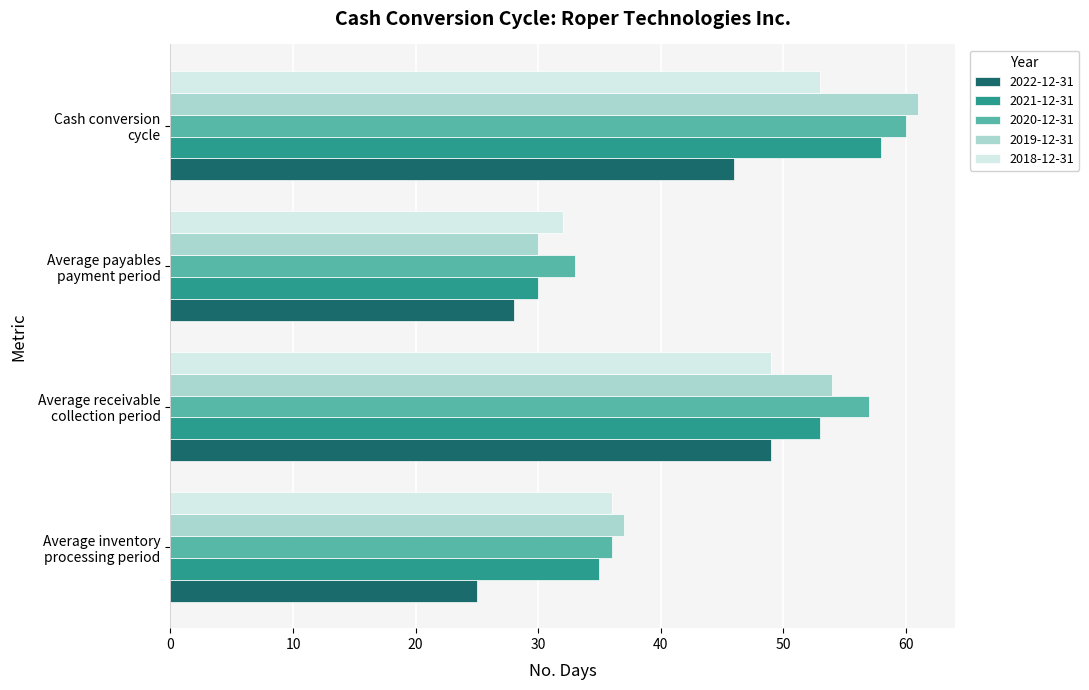

What is the minimum value shown in the chart?

25